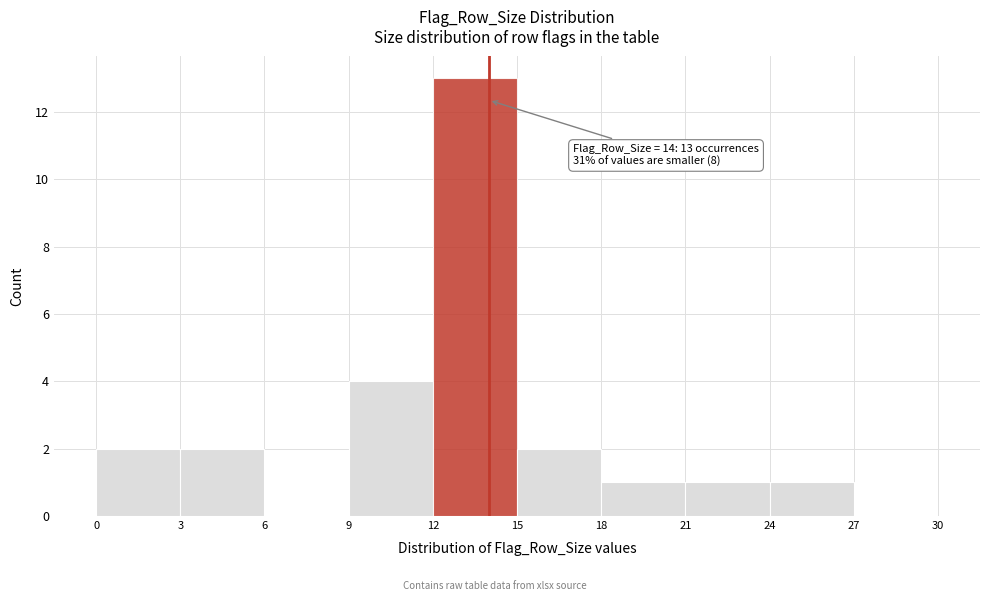

Over which range of the x-axis is the bar tallest?

12 to 15